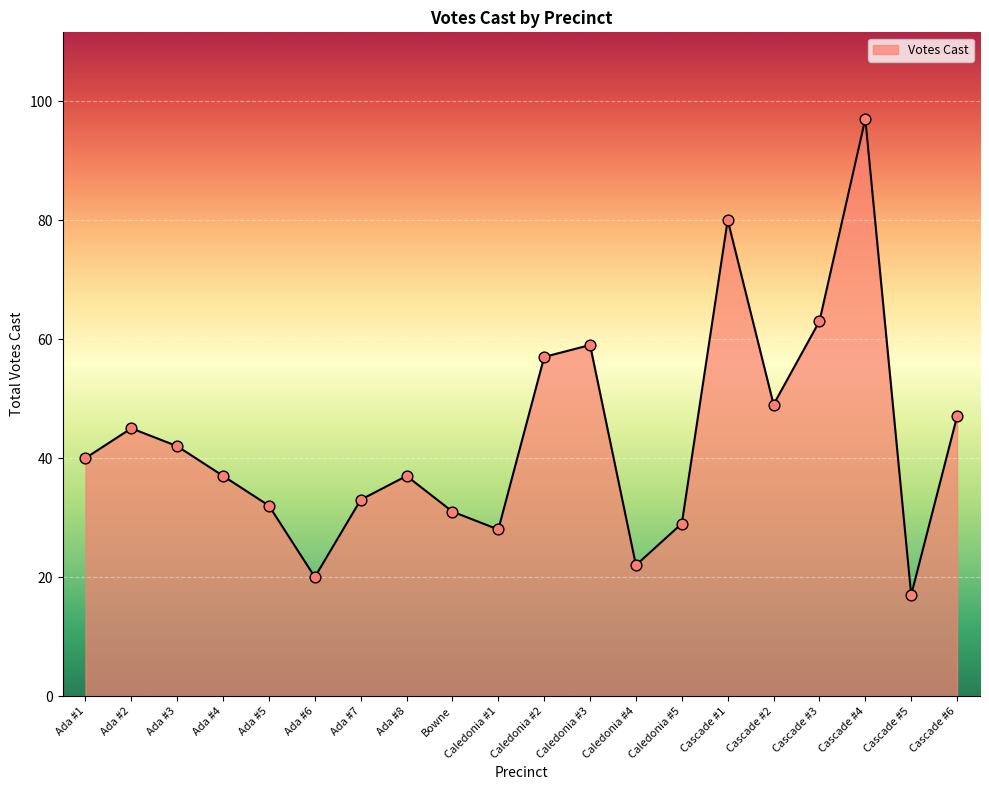

What is the change in value from Bowne to Cascade #4?

+66